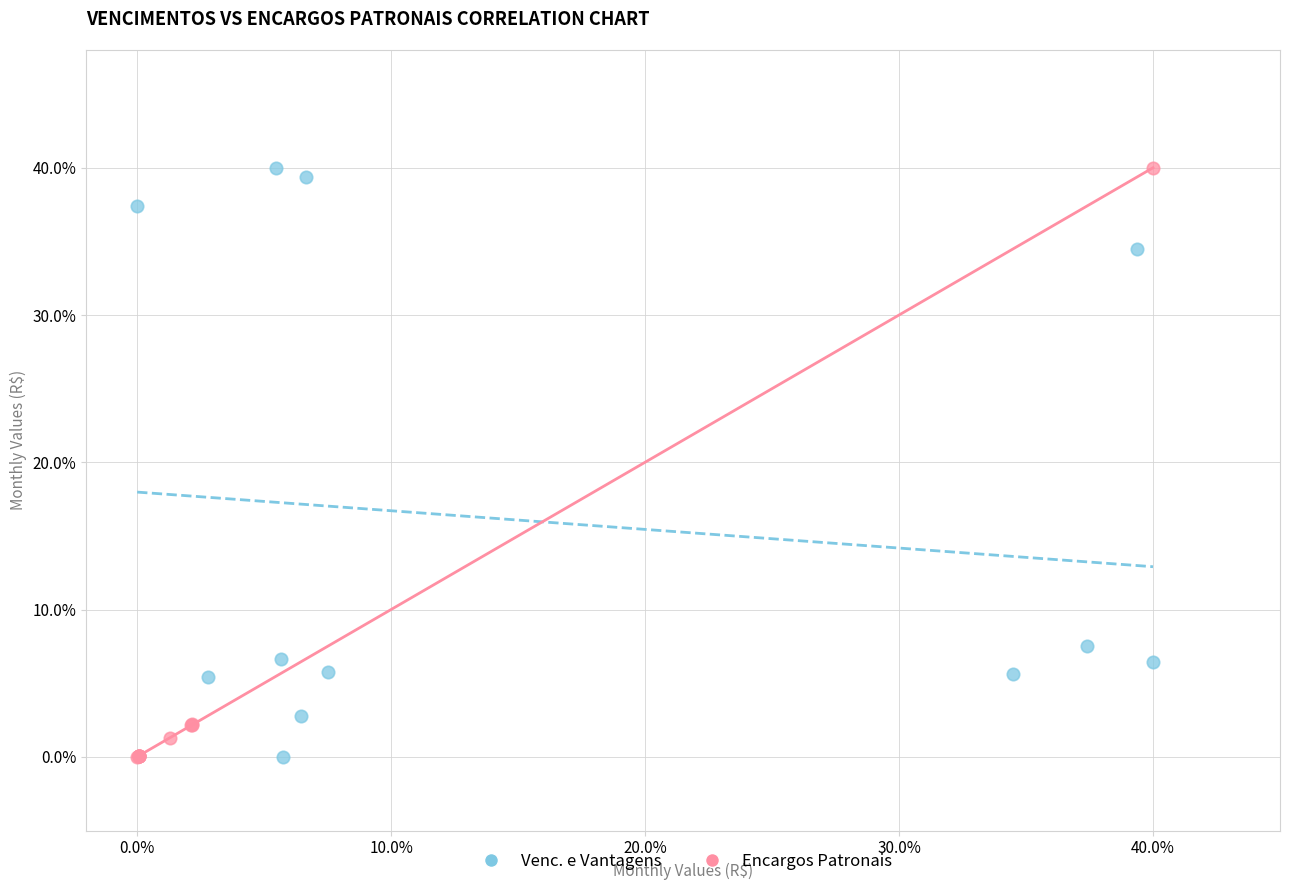

What are all the series names shown in the legend?

Venc. e Vantagens, Encargos Patronais